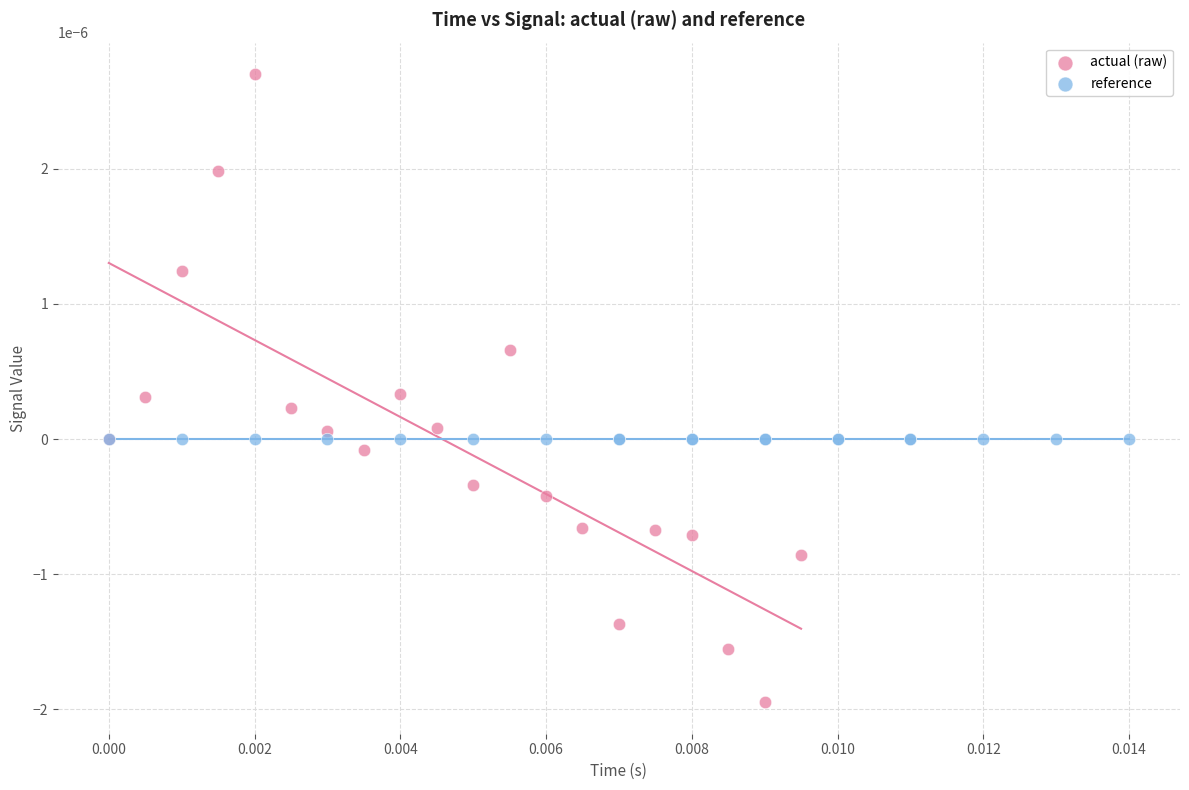

Which series reaches the minimum Y coordinate?

actual (raw)